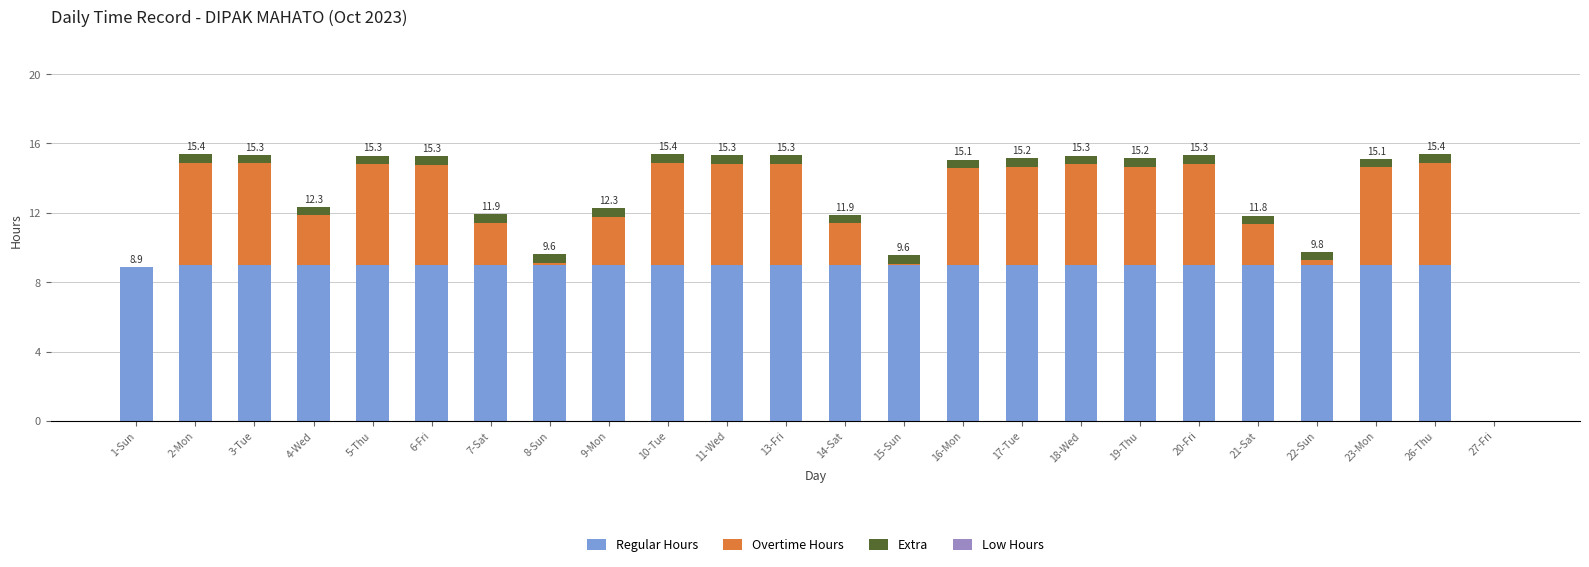

Where is Regular Hours nearest to the value 4?

27-Fri